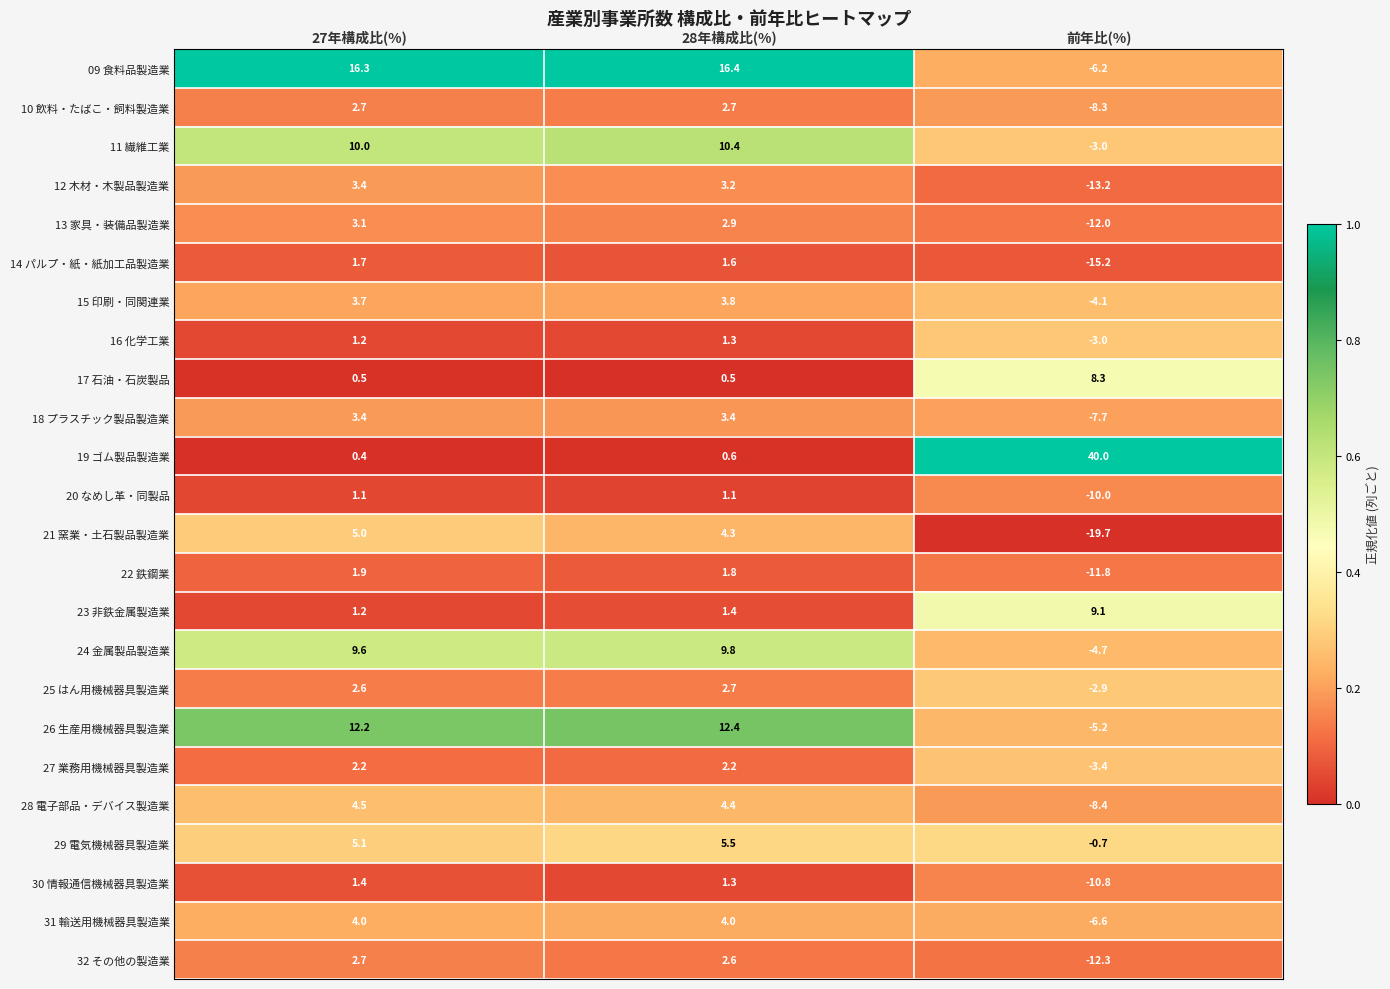

The 13 家具・装備品製造業 series shows 1.0 at 27年構成比(%). True or false?

False